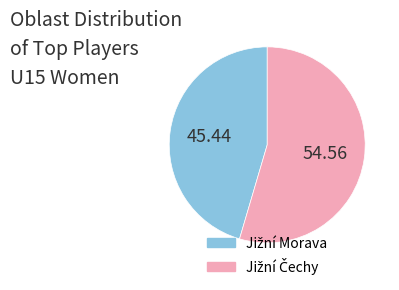

Does any single category account for the majority?

Yes